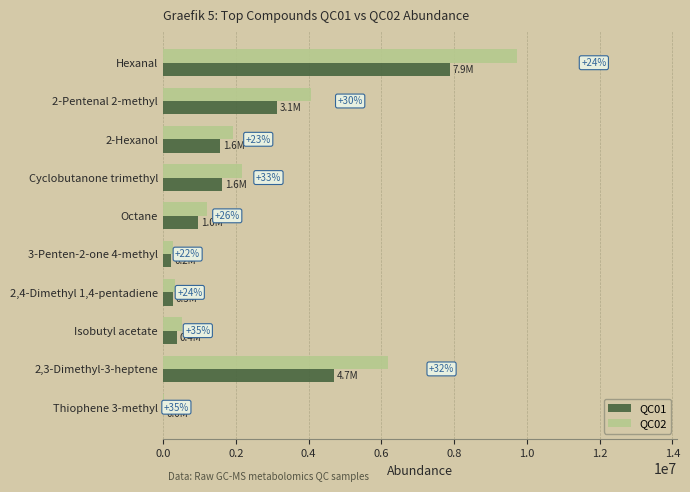

What are all the series names shown in the legend?

QC01, QC02